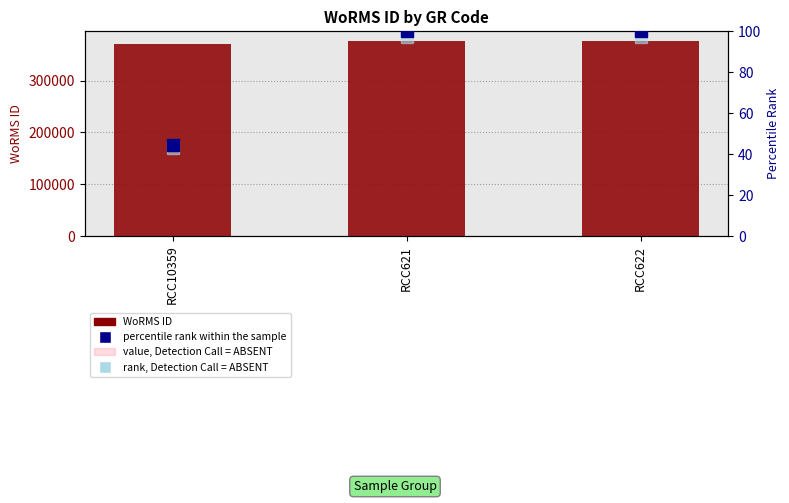

The percentile rank within the sample series shows 100.0 at RCC621. True or false?

True